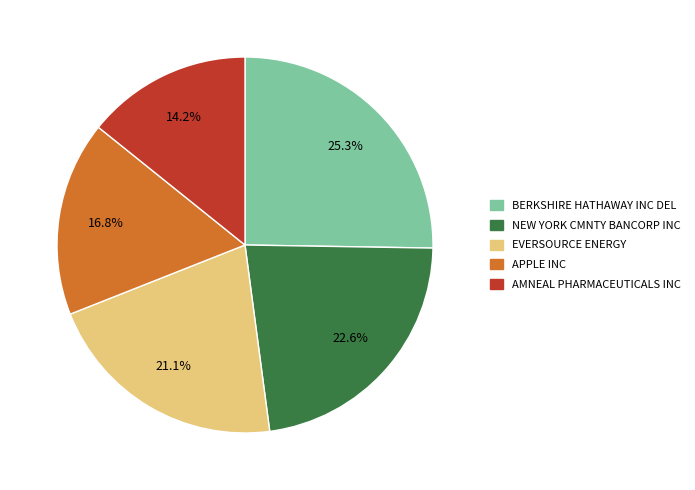

What percentage is the APPLE INC slice, to the nearest percent?

17%